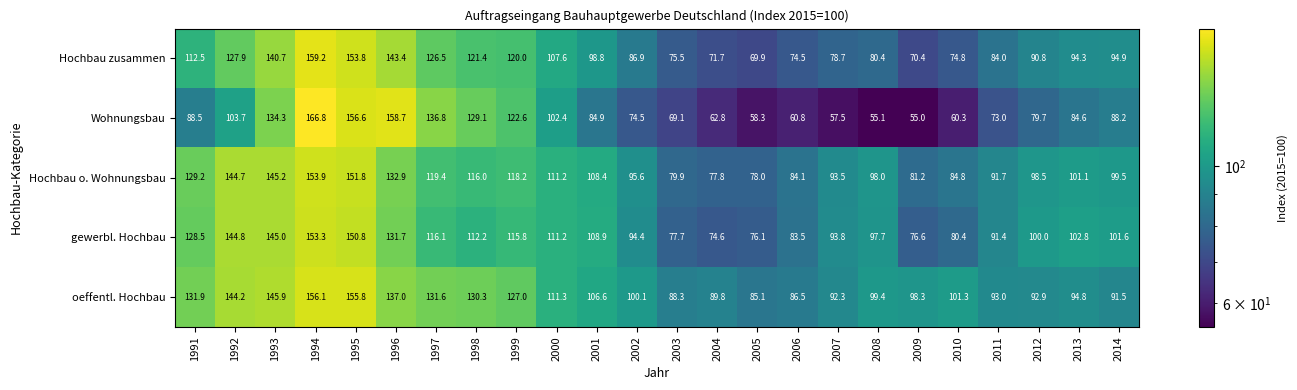

What value does the Wohnungsbau series have at 2004?

62.8